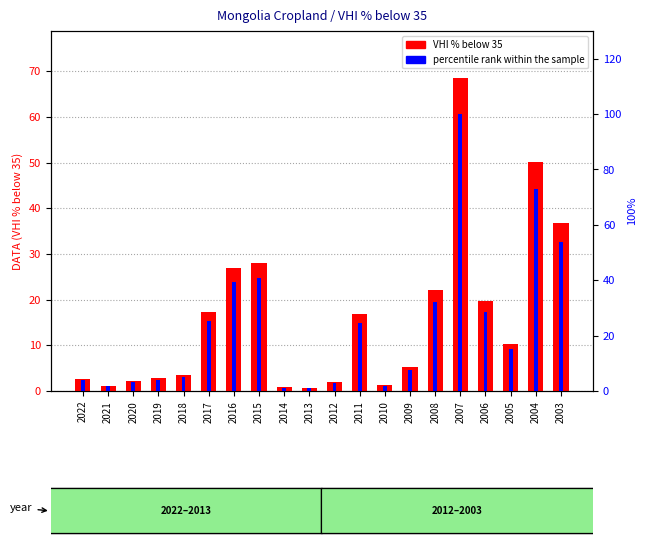

What is the sum of all VHI % below 35 values?

318.9